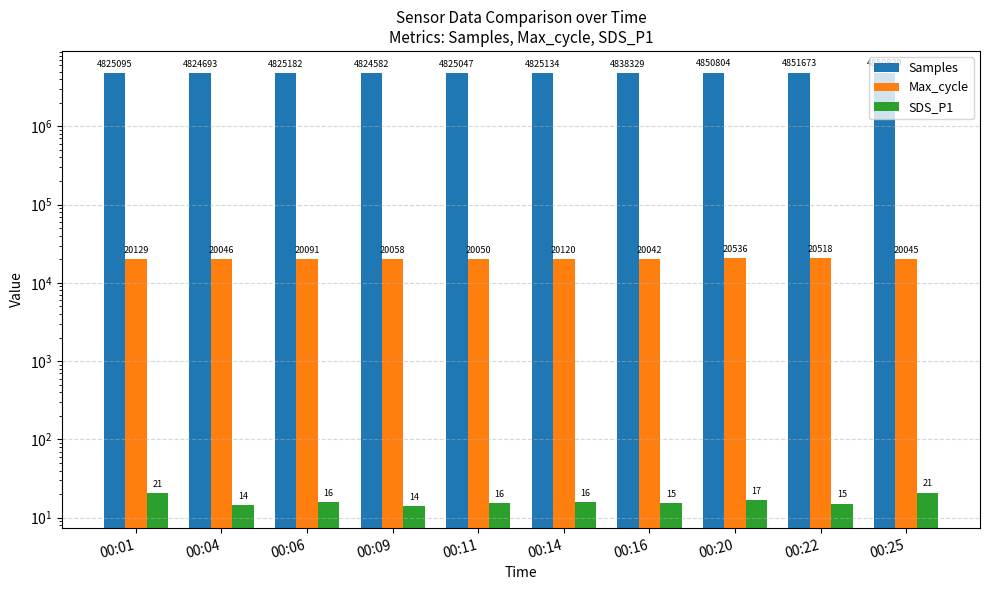

What is the minimum value for Max_cycle?

20042.0